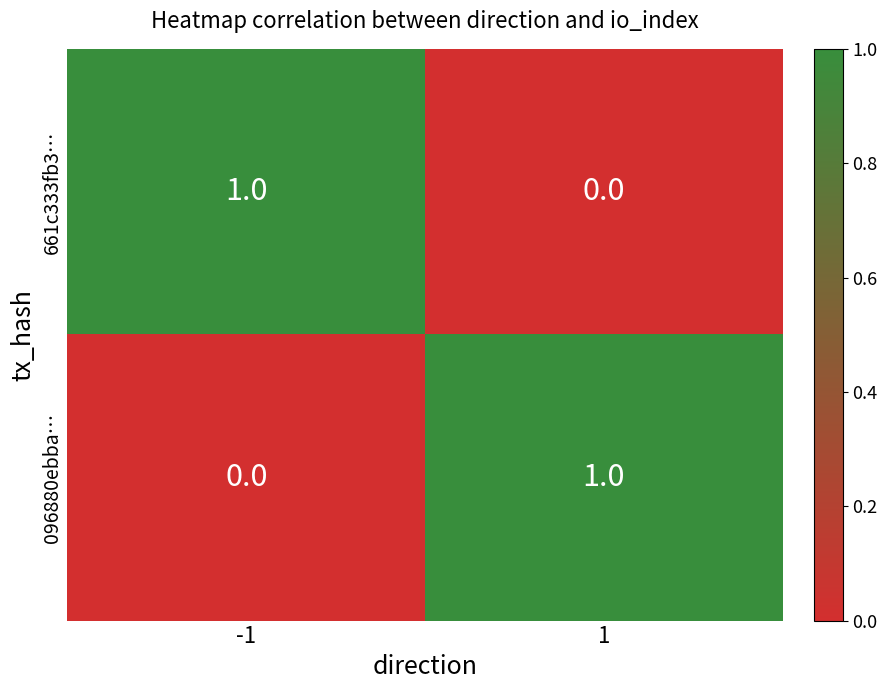

The value of 096880ebba… at 1 is 0. True or false?

False